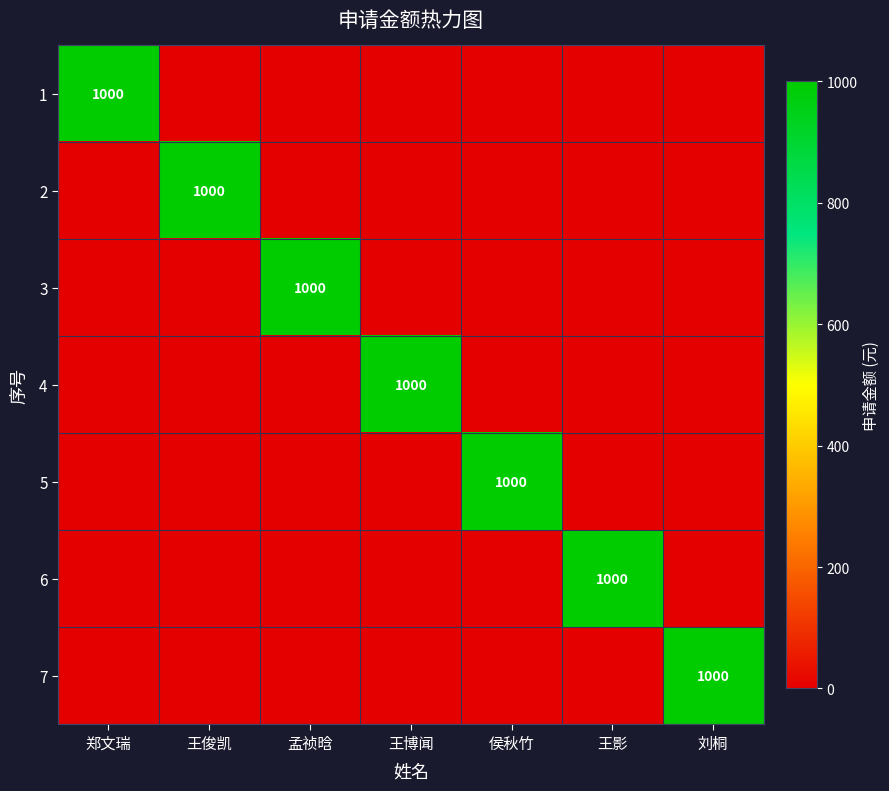

What is the total value across all series at 王博闻?

1000